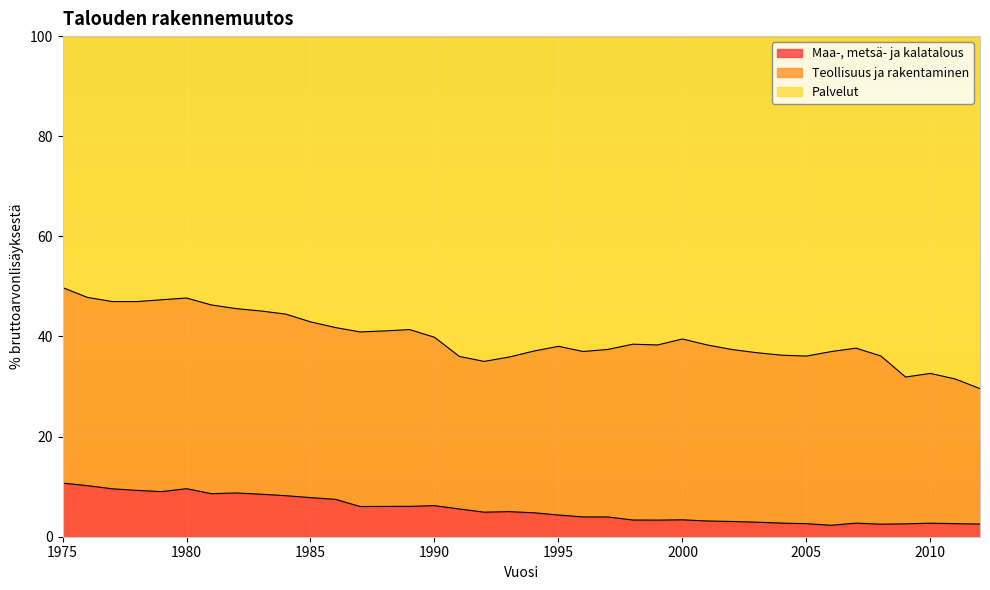

True or false: Palvelut and Maa-, metsä- ja kalatalous intersect in this chart.

False